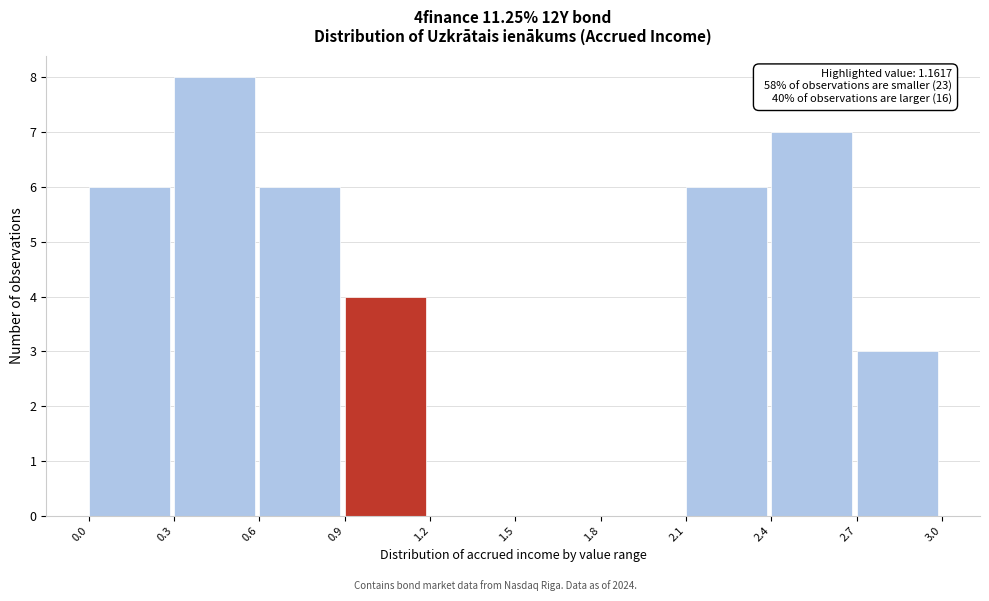

Over which range of the x-axis is the bar tallest?

0.3 to 0.6